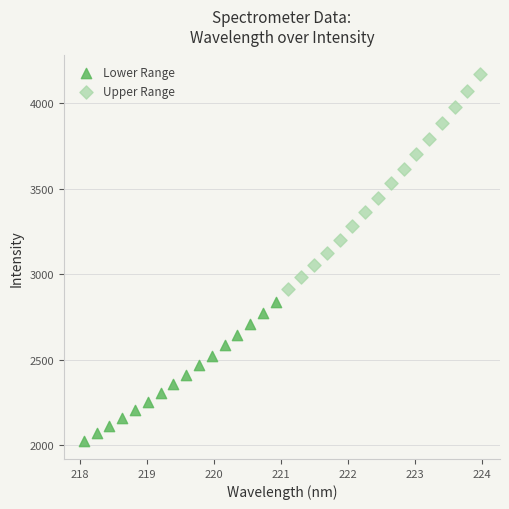

Which series reaches the maximum Y coordinate?

Upper Range